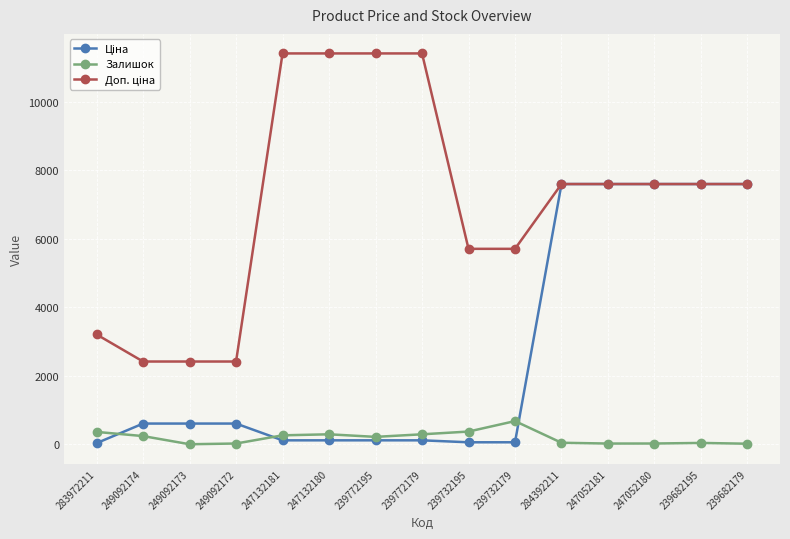

Which category has the highest value in the Залишок series?

239732179